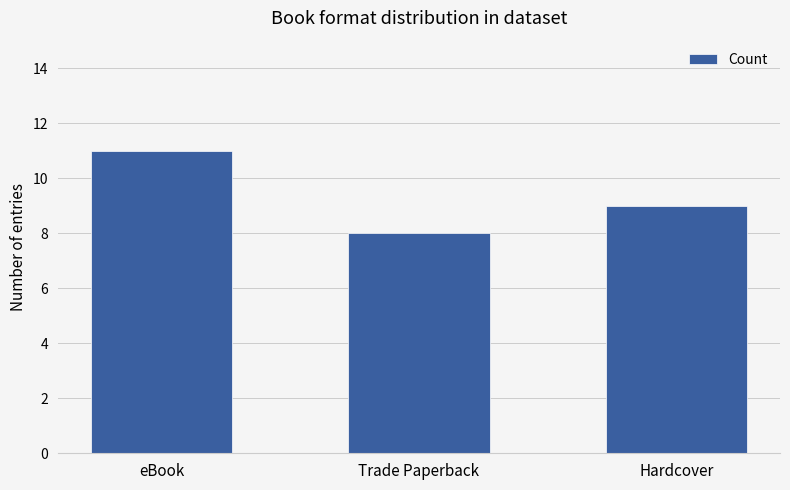

What is the difference between the maximum and minimum values?

3